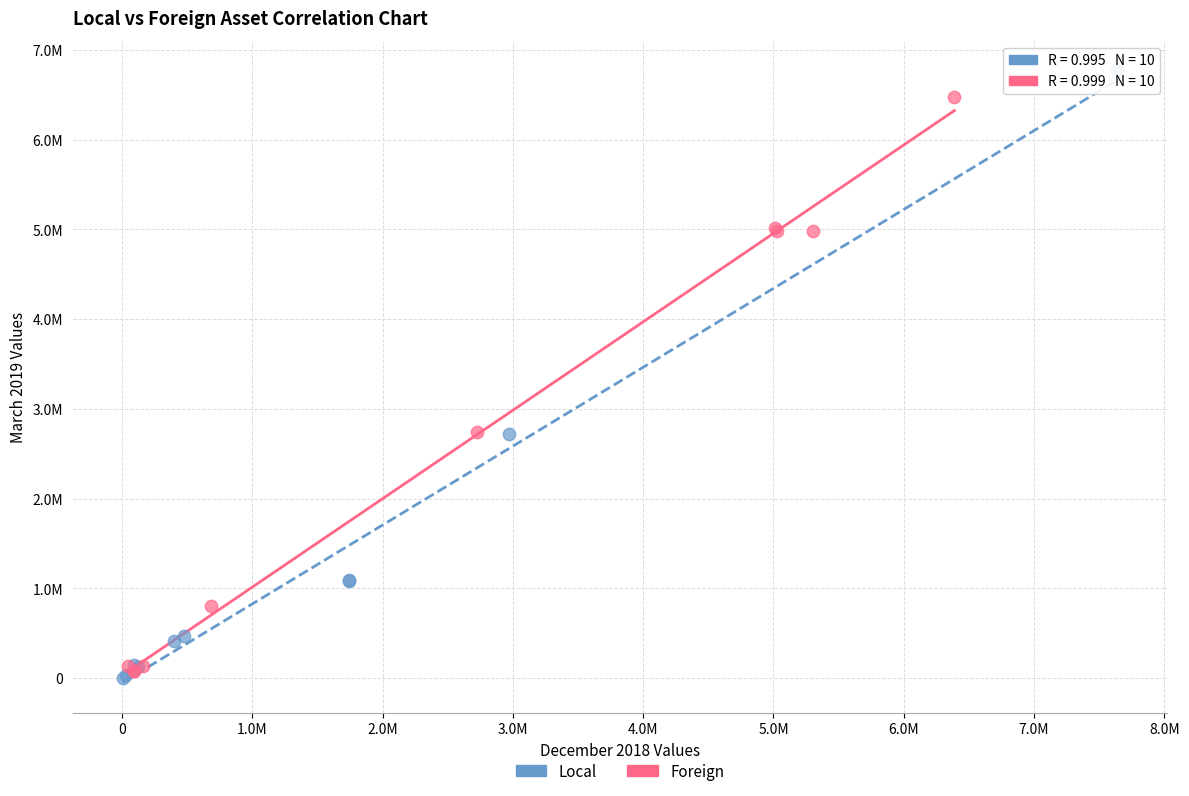

What are all the series names shown in the legend?

Local, Foreign